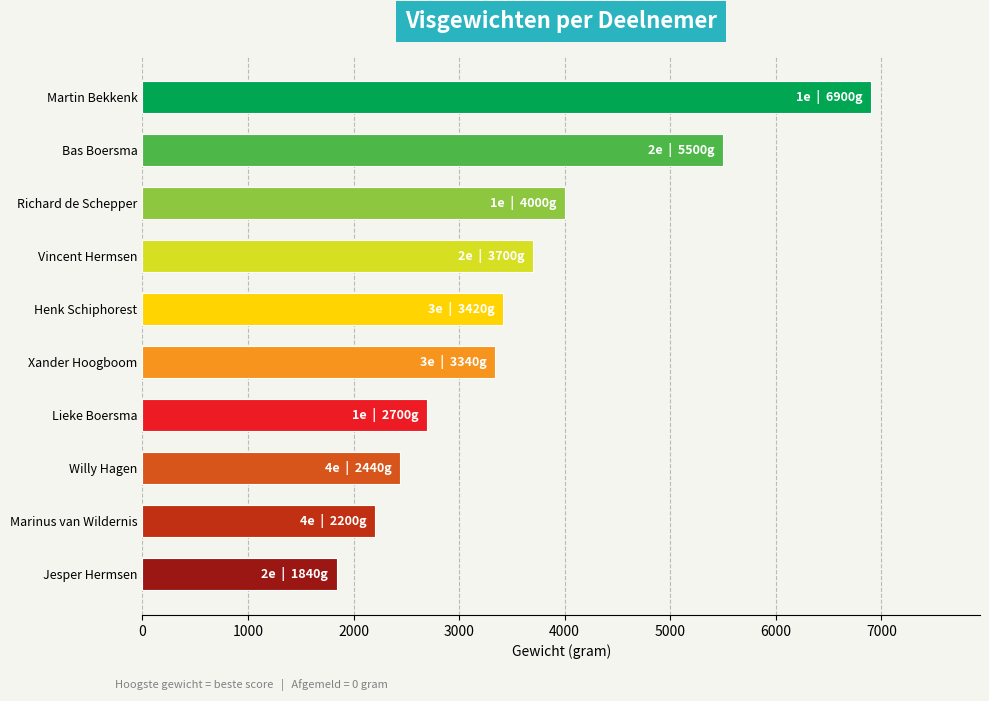

At which label is the value closest to 4370?

Richard de Schepper